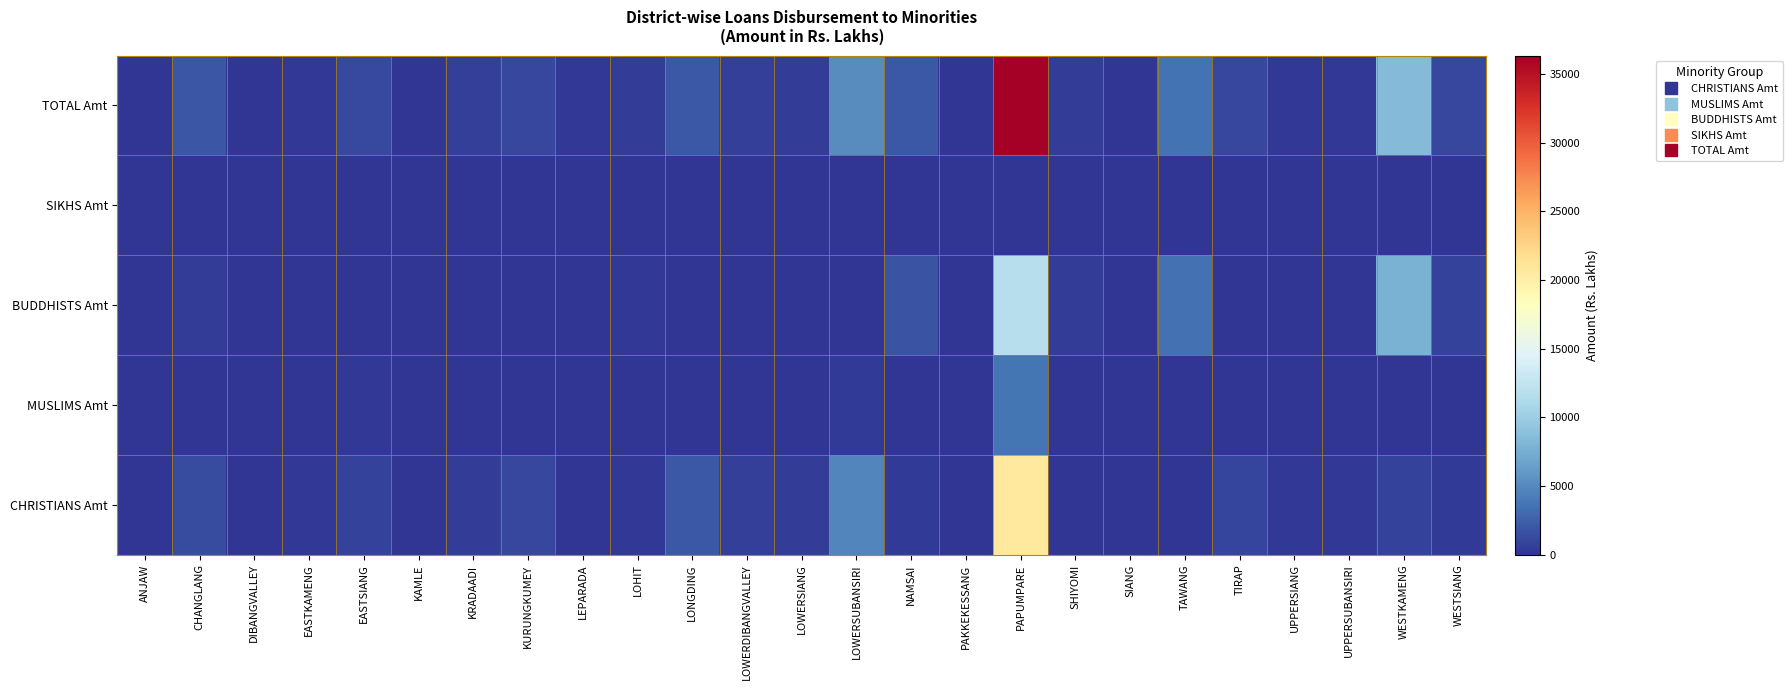

How many categories are shown in the chart?

25